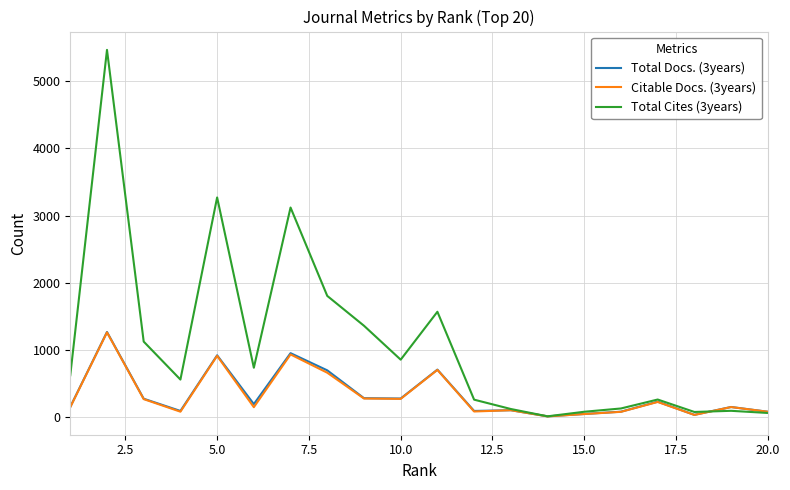

What is the greatest value displayed?

5467